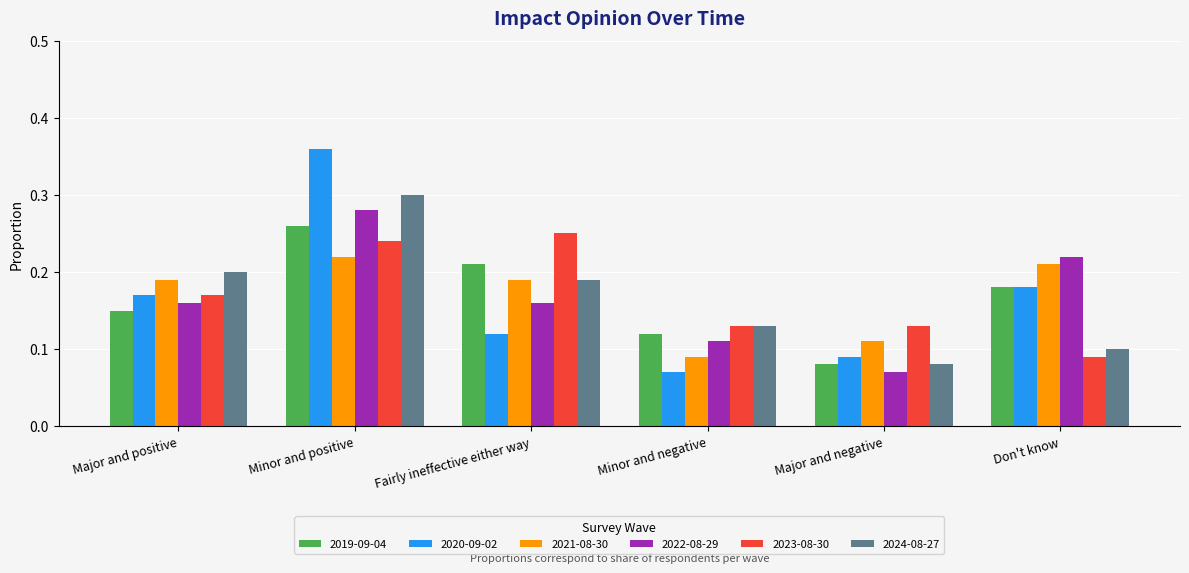

How many groups of bars are there?

6